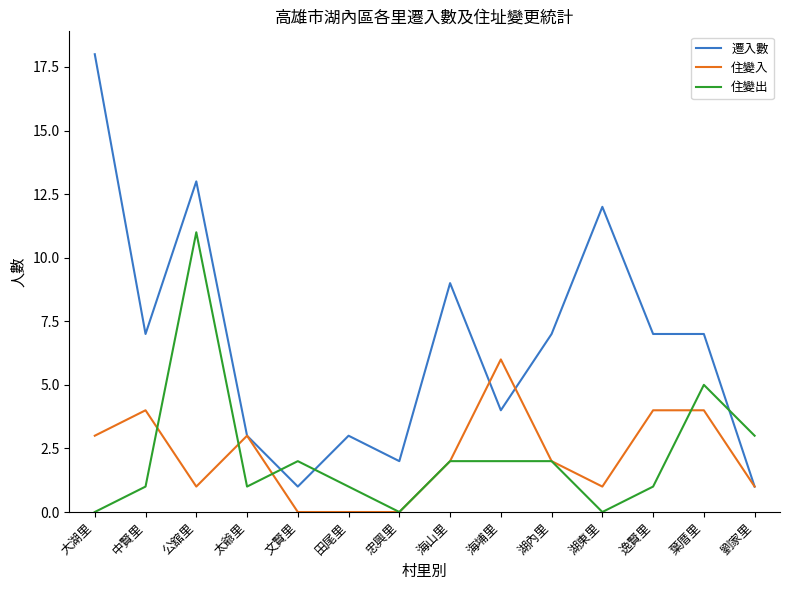

Which series has the largest range (max minus min)?

遷入數